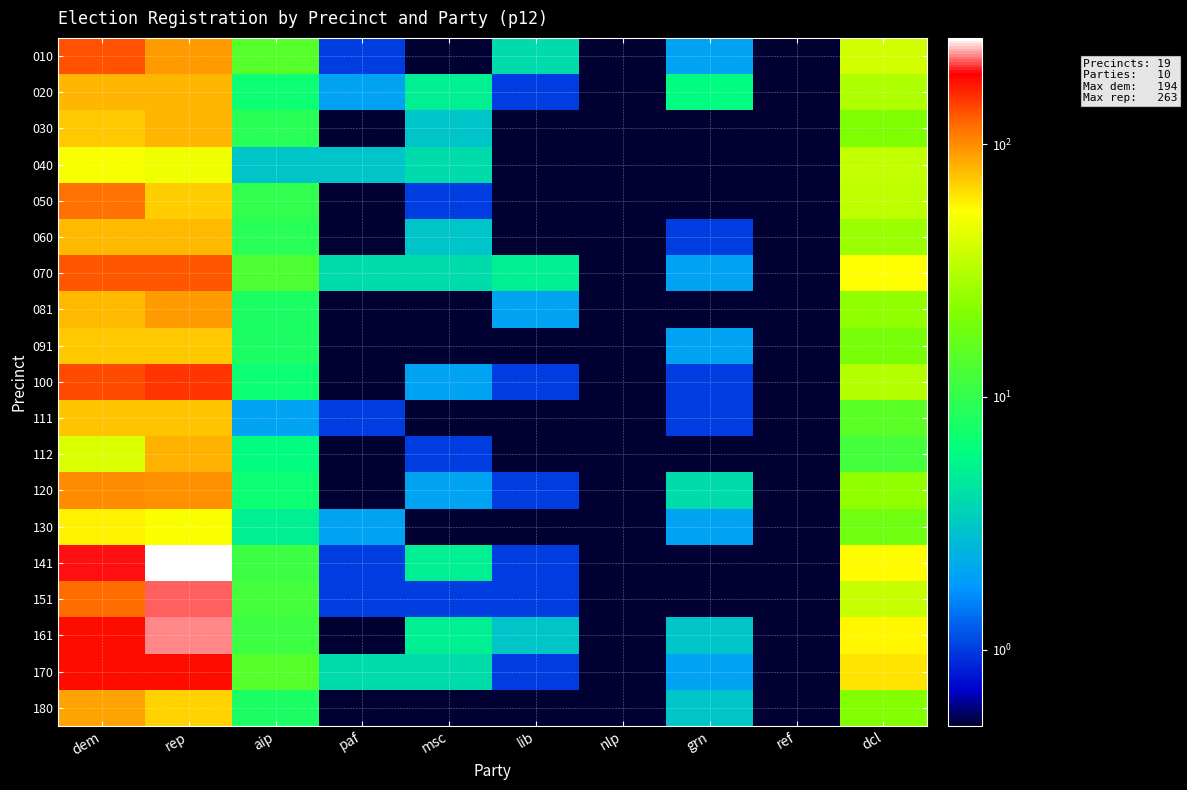

Reading left to right, list all the values displayed in this chart.

010: dem=133.0	rep=94.0	aip=14.0	paf=1.0	msc=0.1	lib=4.0	nlp=0.1	grn=2.0	ref=0.1	dcl=39.0
020: dem=81.0	rep=80.0	aip=7.0	paf=2.0	msc=5.0	lib=1.0	nlp=0.1	grn=6.0	ref=0.1	dcl=30.0
030: dem=72.0	rep=80.0	aip=9.0	paf=0.1	msc=3.0	lib=0.1	nlp=0.1	grn=0.1	ref=0.1	dcl=21.0
040: dem=52.0	rep=49.0	aip=3.0	paf=3.0	msc=4.0	lib=0.1	nlp=0.1	grn=0.1	ref=0.1	dcl=35.0
050: dem=116.0	rep=71.0	aip=10.0	paf=0.1	msc=1.0	lib=0.1	nlp=0.1	grn=0.1	ref=0.1	dcl=34.0
060: dem=79.0	rep=79.0	aip=9.0	paf=0.1	msc=3.0	lib=0.1	nlp=0.1	grn=1.0	ref=0.1	dcl=26.0
070: dem=130.0	rep=132.0	aip=13.0	paf=4.0	msc=4.0	lib=5.0	nlp=0.1	grn=2.0	ref=0.1	dcl=54.0
081: dem=78.0	rep=93.0	aip=8.0	paf=0.1	msc=0.1	lib=2.0	nlp=0.1	grn=0.1	ref=0.1	dcl=24.0
091: dem=73.0	rep=73.0	aip=8.0	paf=0.1	msc=0.1	lib=0.1	nlp=0.1	grn=2.0	ref=0.1	dcl=20.0
100: dem=138.0	rep=153.0	aip=7.0	paf=0.1	msc=2.0	lib=1.0	nlp=0.1	grn=1.0	ref=0.1	dcl=32.0
111: dem=74.0	rep=75.0	aip=2.0	paf=1.0	msc=0.1	lib=0.1	nlp=0.1	grn=1.0	ref=0.1	dcl=15.0
112: dem=41.0	rep=82.0	aip=6.0	paf=0.1	msc=1.0	lib=0.1	nlp=0.1	grn=0.1	ref=0.1	dcl=12.0
120: dem=99.0	rep=97.0	aip=7.0	paf=0.1	msc=2.0	lib=1.0	nlp=0.1	grn=4.0	ref=0.1	dcl=24.0
130: dem=59.0	rep=53.0	aip=5.0	paf=2.0	msc=0.1	lib=0.1	nlp=0.1	grn=2.0	ref=0.1	dcl=18.0
141: dem=194.0	rep=263.0	aip=11.0	paf=1.0	msc=5.0	lib=1.0	nlp=0.1	grn=0.1	ref=0.1	dcl=56.0
151: dem=119.0	rep=212.0	aip=12.0	paf=1.0	msc=1.0	lib=1.0	nlp=0.1	grn=0.1	ref=0.1	dcl=36.0
161: dem=182.0	rep=224.0	aip=11.0	paf=0.1	msc=5.0	lib=3.0	nlp=0.1	grn=3.0	ref=0.1	dcl=57.0
170: dem=178.0	rep=181.0	aip=14.0	paf=4.0	msc=4.0	lib=1.0	nlp=0.1	grn=2.0	ref=0.1	dcl=63.0
180: dem=89.0	rep=70.0	aip=8.0	paf=0.1	msc=0.1	lib=0.1	nlp=0.1	grn=3.0	ref=0.1	dcl=22.0